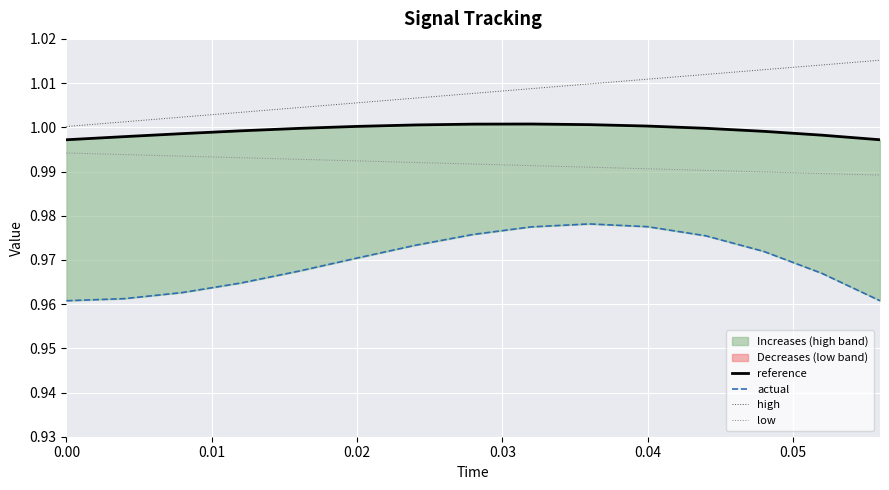

Which series has the widest spread of values?

actual